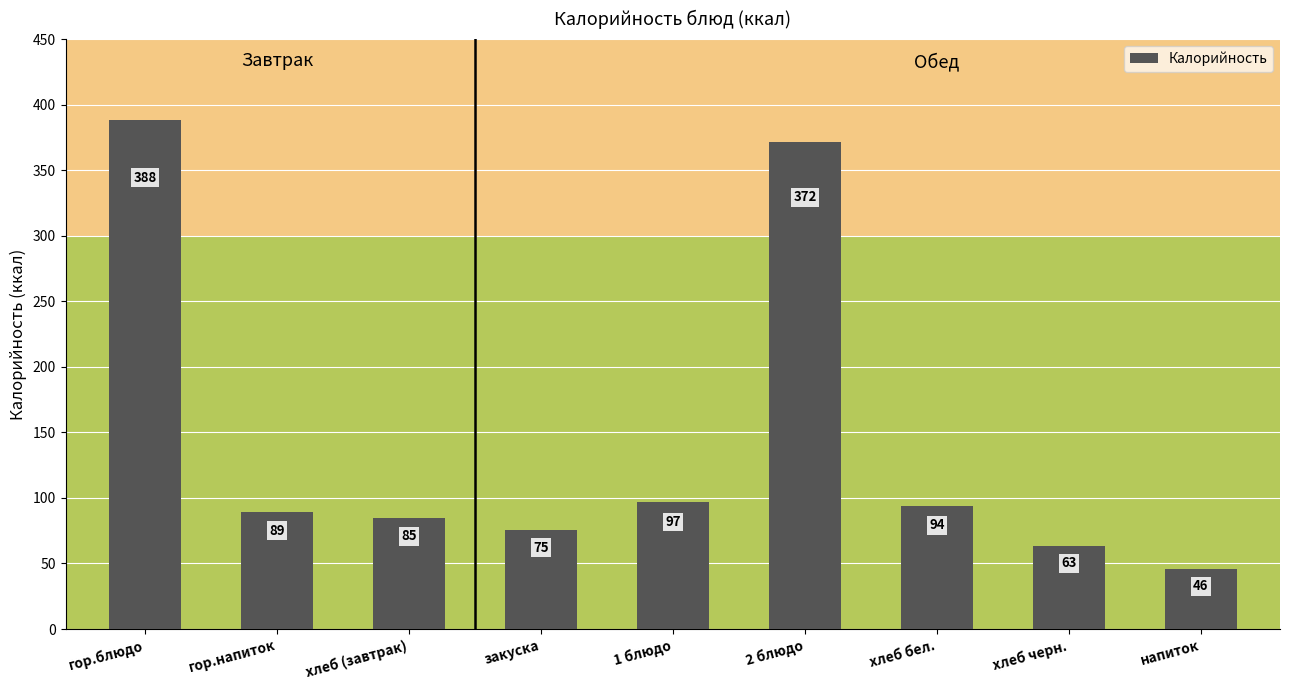

What is the average value?

145.5